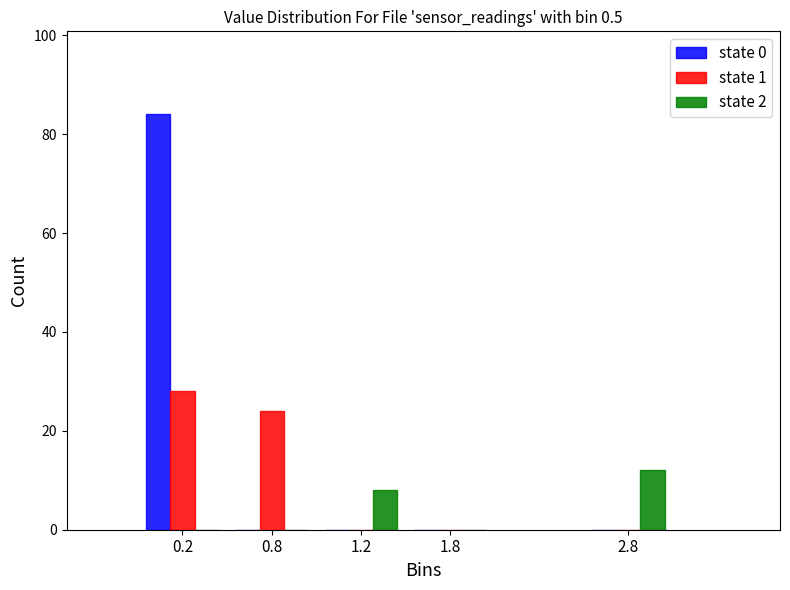

Reading left to right, extract all data points from this chart.

state 0: 0.2=84	0.8=0	1.2=0	1.8=0	2.8=0
state 1: 0.2=28	0.8=24	1.2=0	1.8=0	2.8=0
state 2: 0.2=0	0.8=0	1.2=8	1.8=0	2.8=12